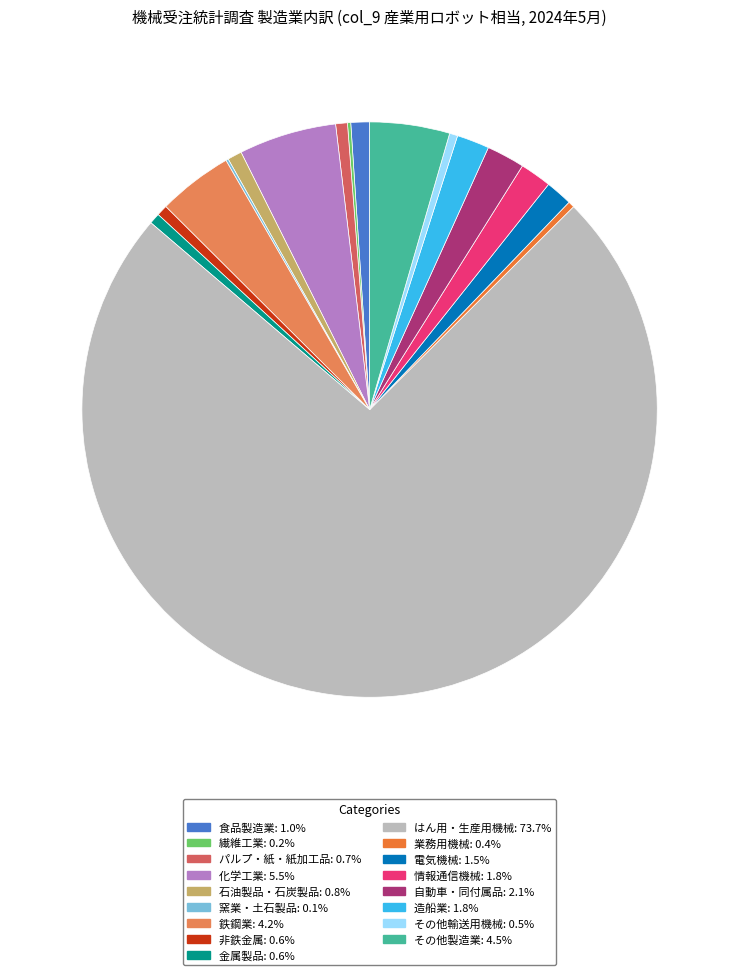

The はん用・生産用機械 slice represents 74% of the pie. True or false?

True